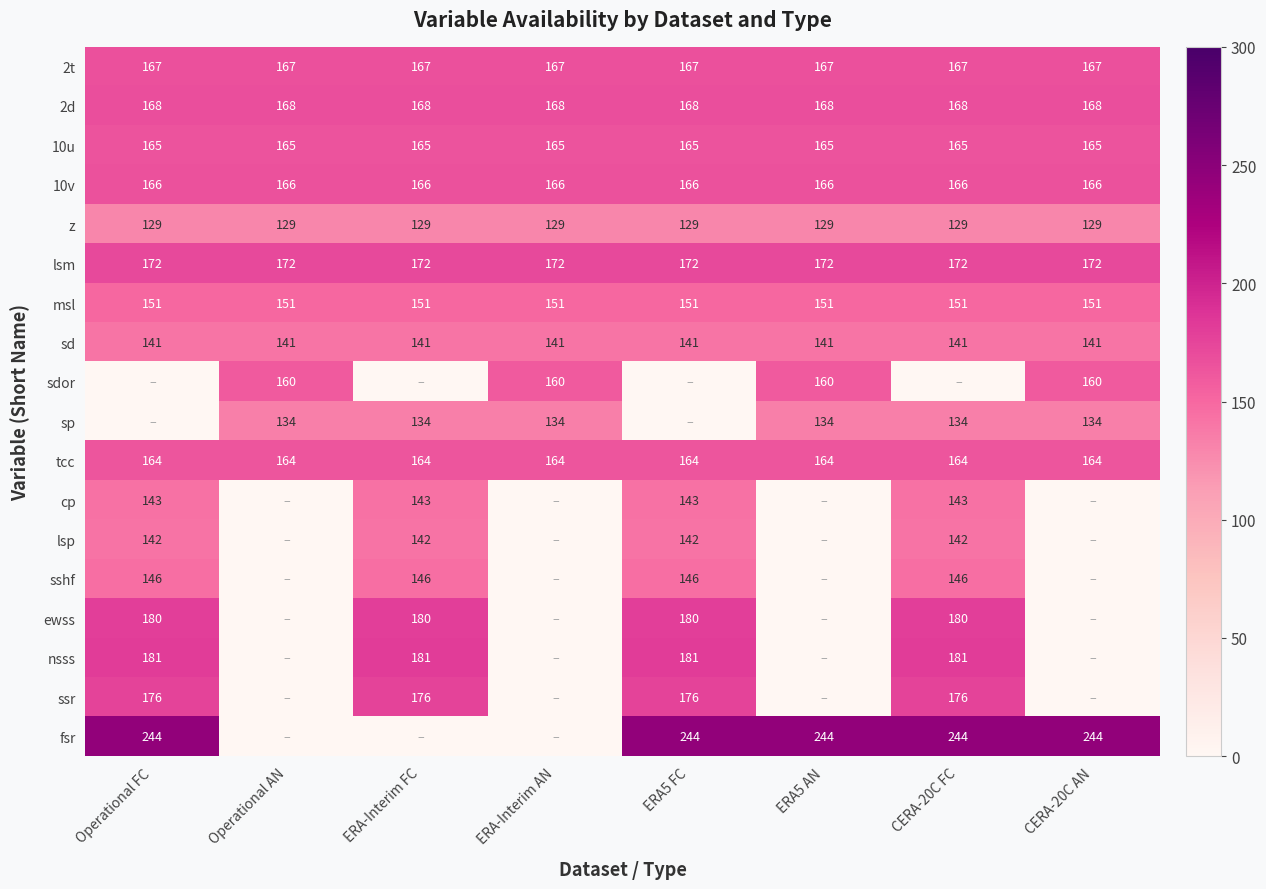

What is the sum of the 2t values at ERA5 AN and ERA-Interim AN?

334